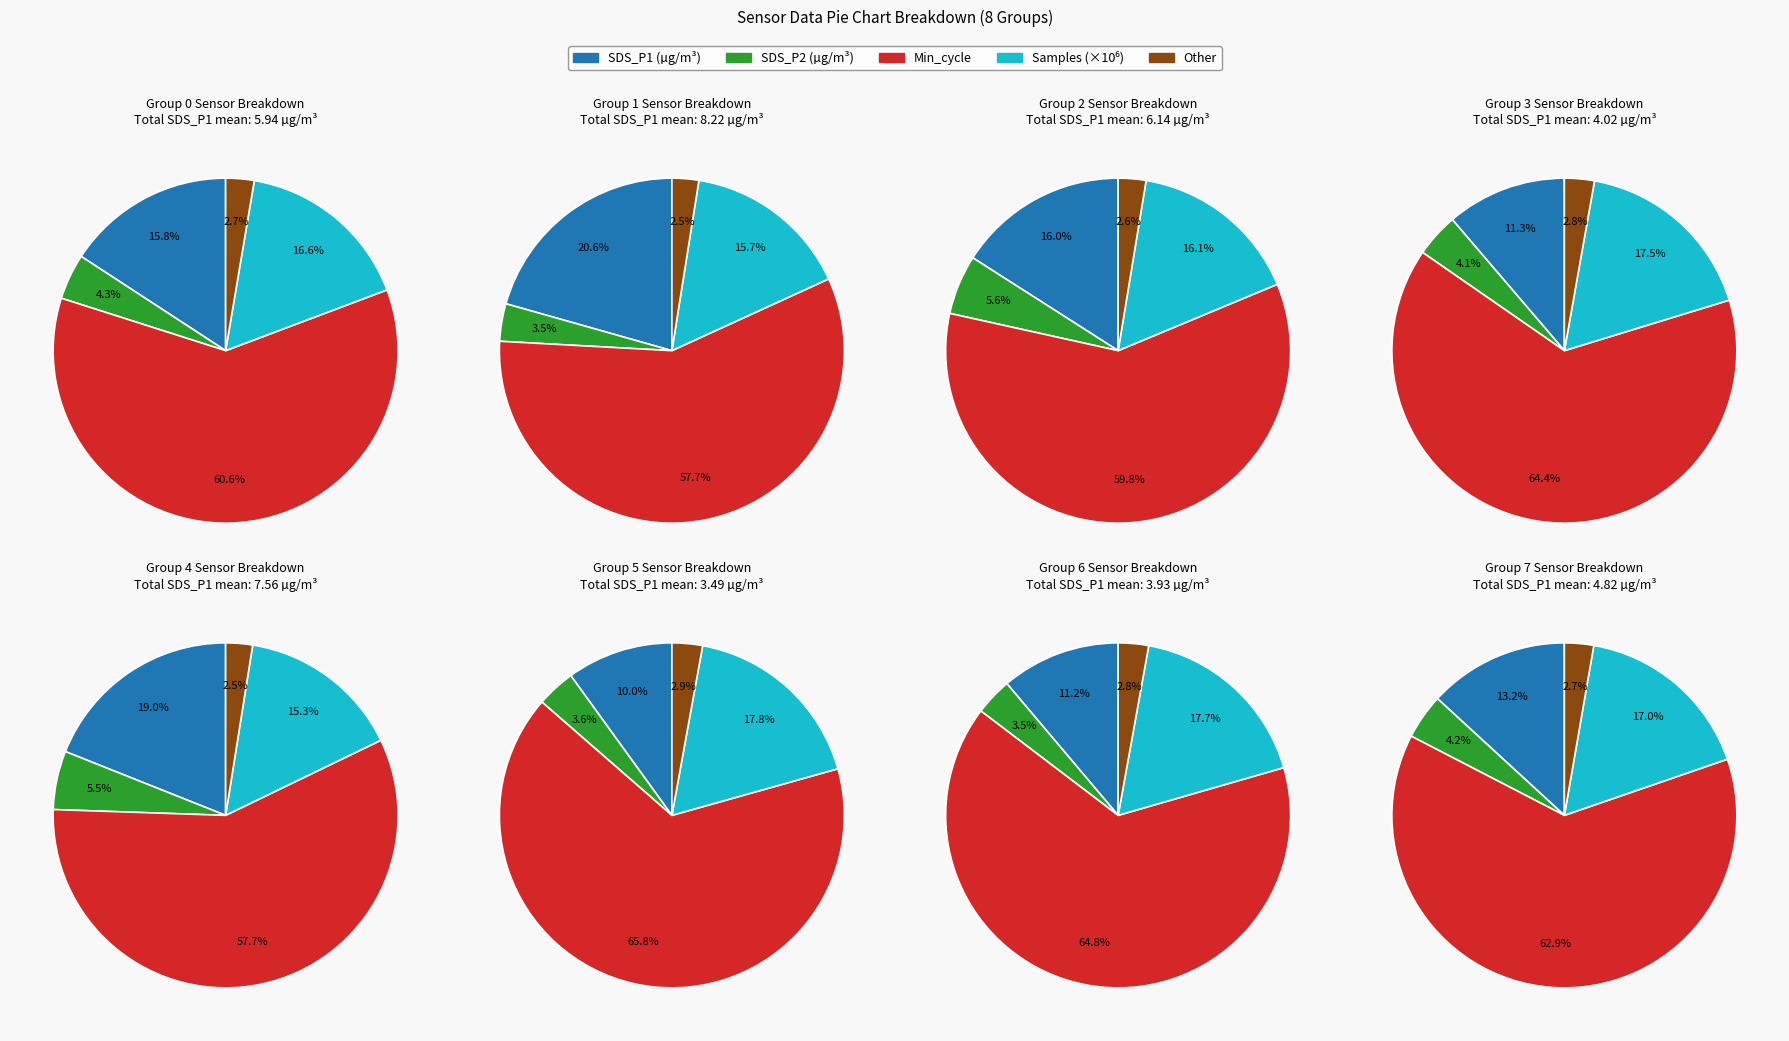

How many segments does this pie chart have?

40